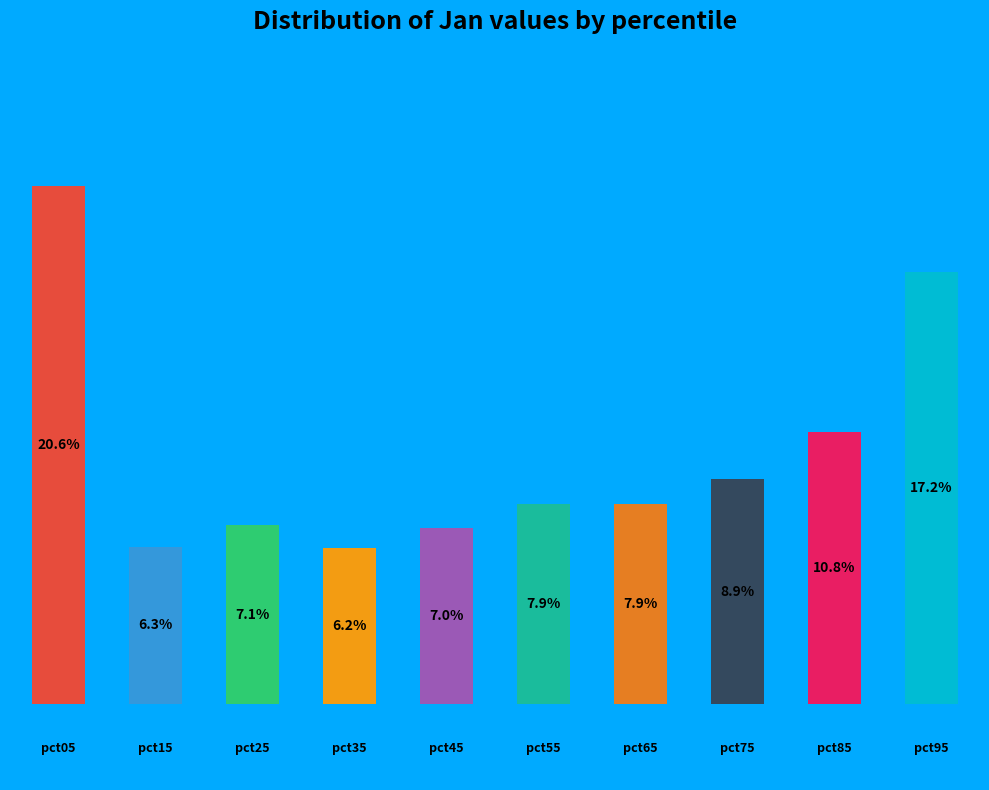

How many bars are there in total?

10